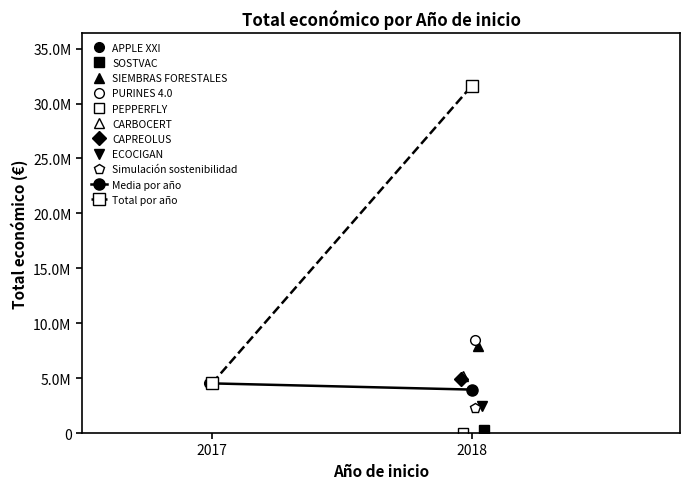

Which category has the highest value in the Total por año series?

2018